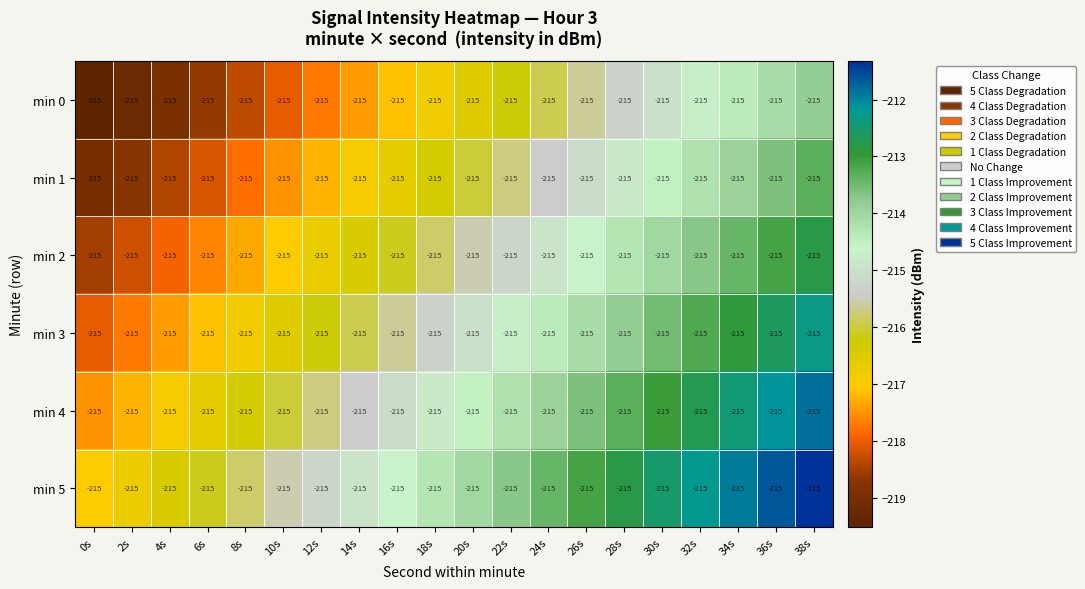

What value does the min 1 series have at 22s?

-215.7